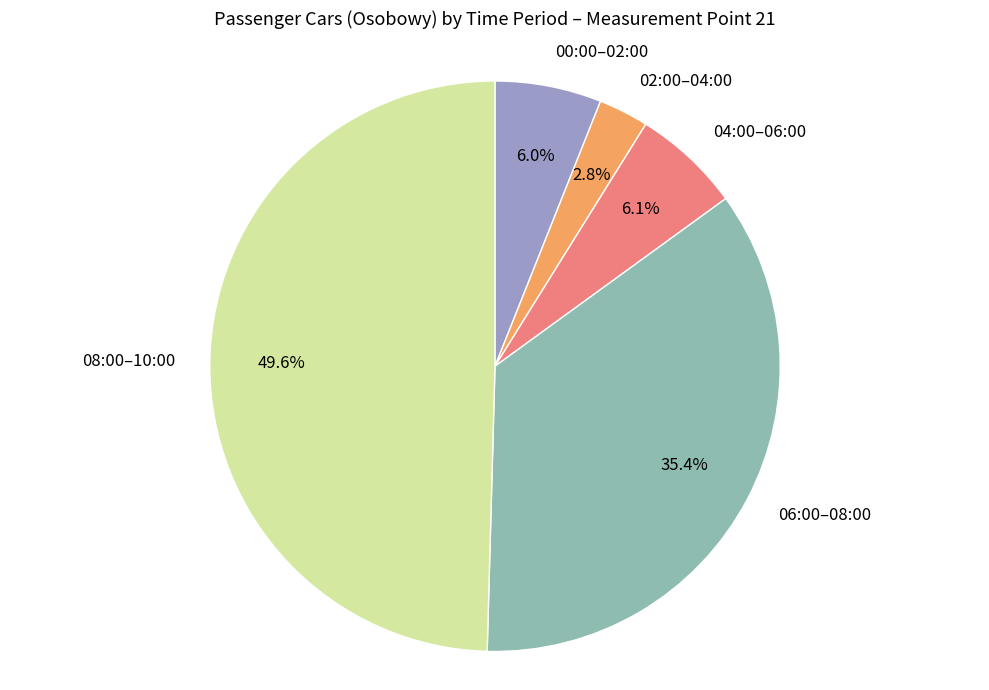

Does 00:00–02:00 account for over 50% of the chart?

No